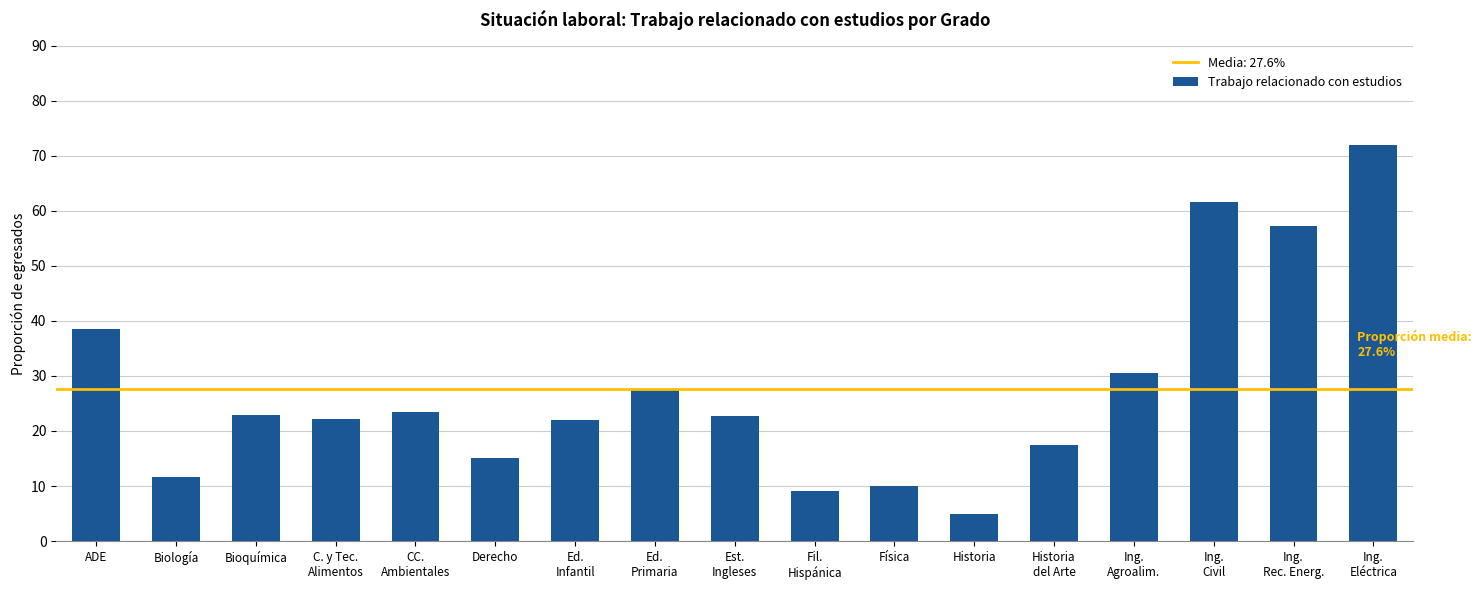

How many categories are shown in the chart?

17